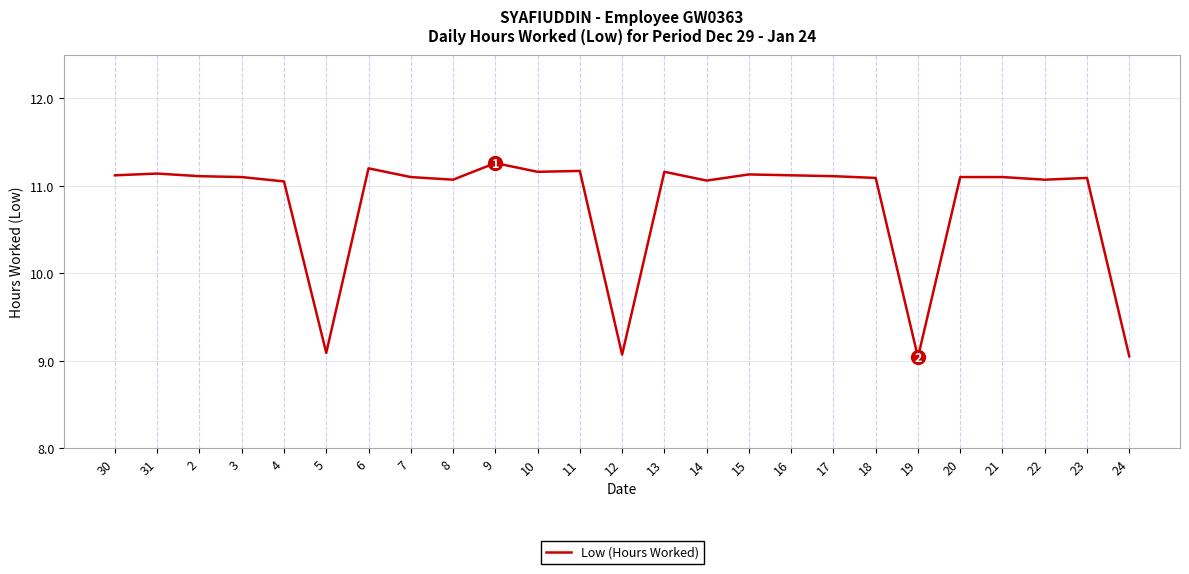

Where does the data first go above 11?

30